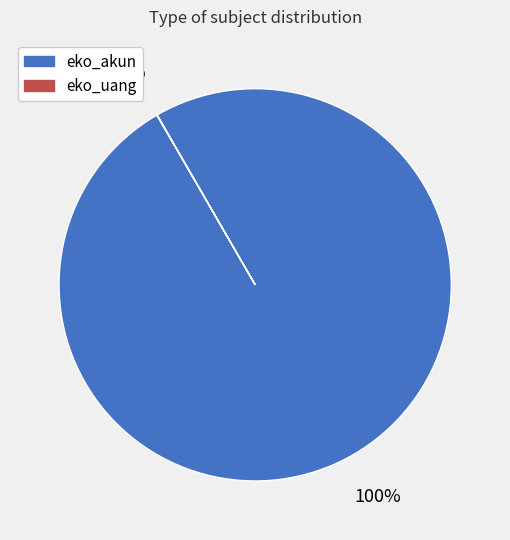

To the nearest percent, what is the difference between the largest and smallest slice percentages?

100%